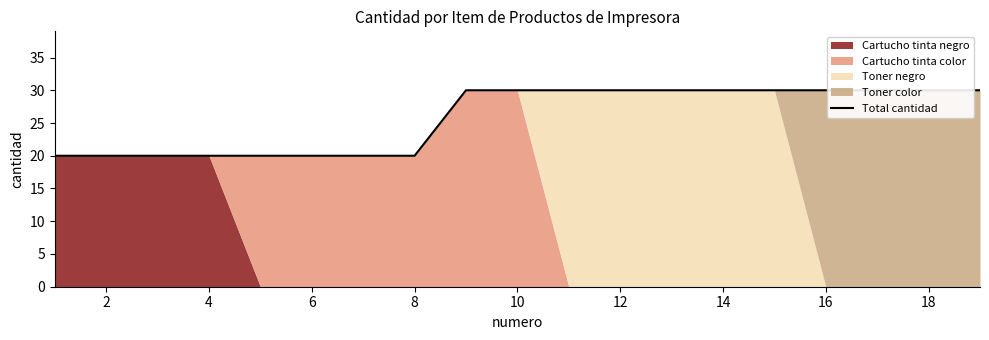

What is the minimum value shown in the chart?

20